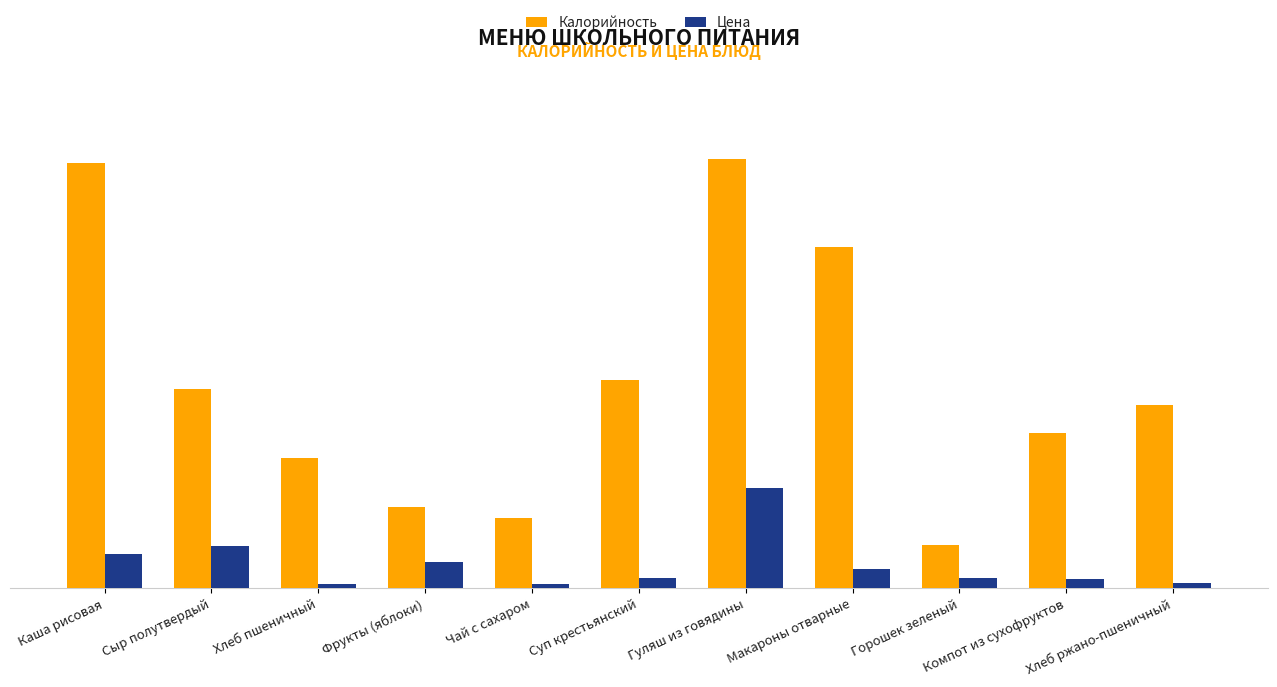

What is the difference between the highest and lowest values at Макароны отварные?

174.0